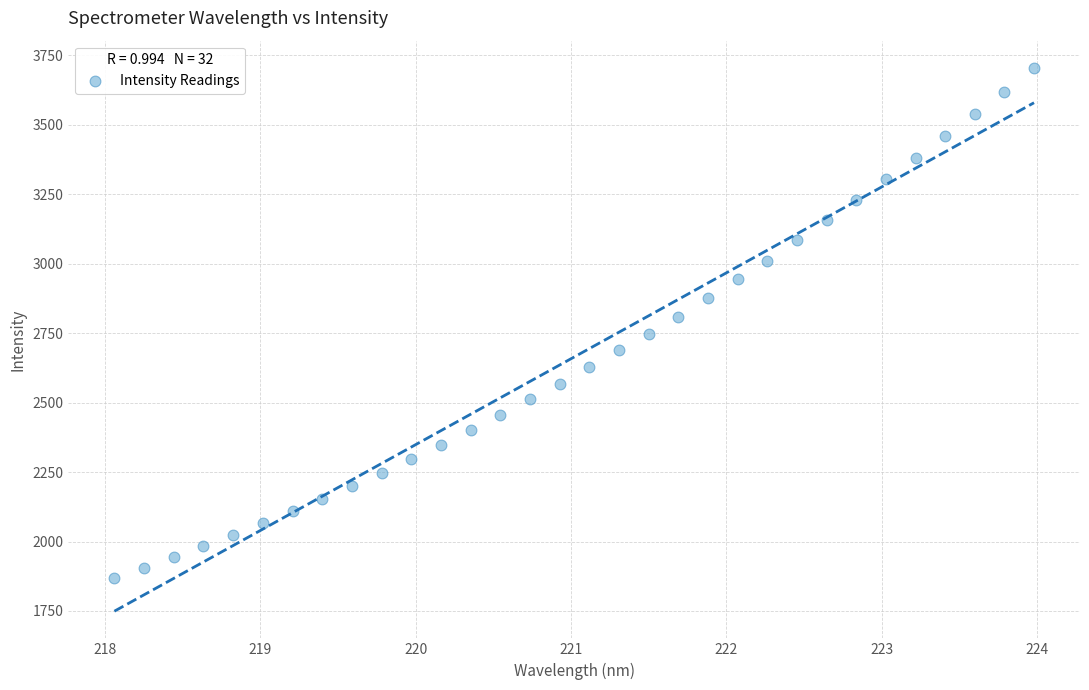

What is the range of Y values (max minus min)?

1835.2